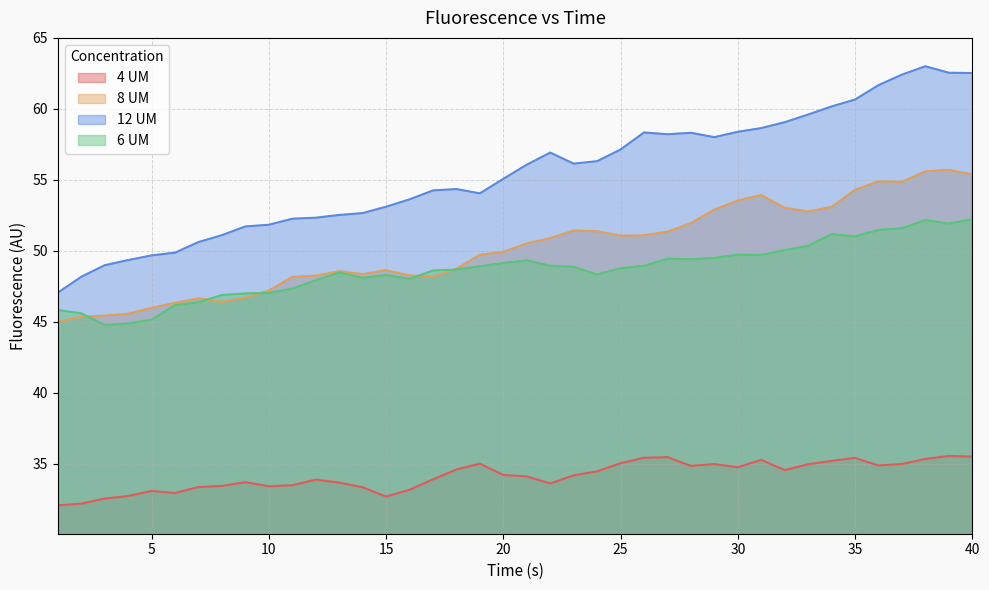

What is the total value across all series at 23?

190.6